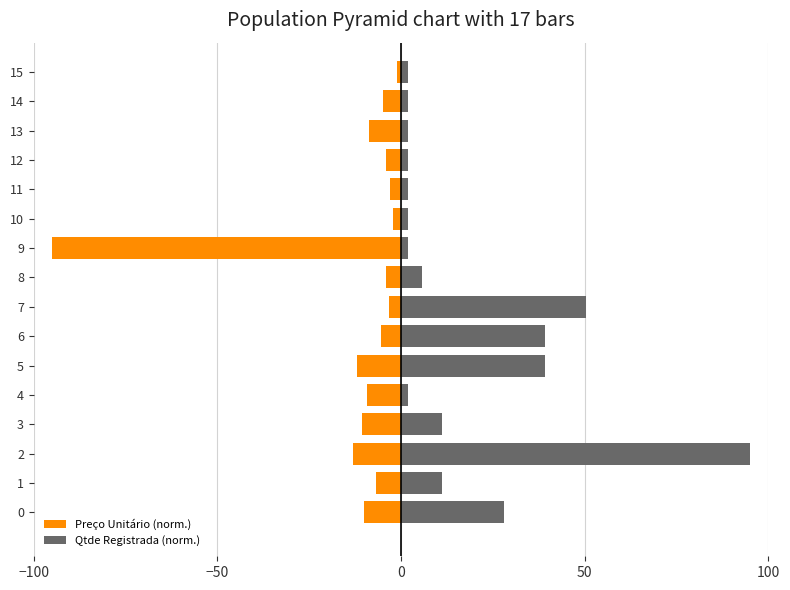

What is the average value of the Qtde Registrada (norm.) series?

18.5